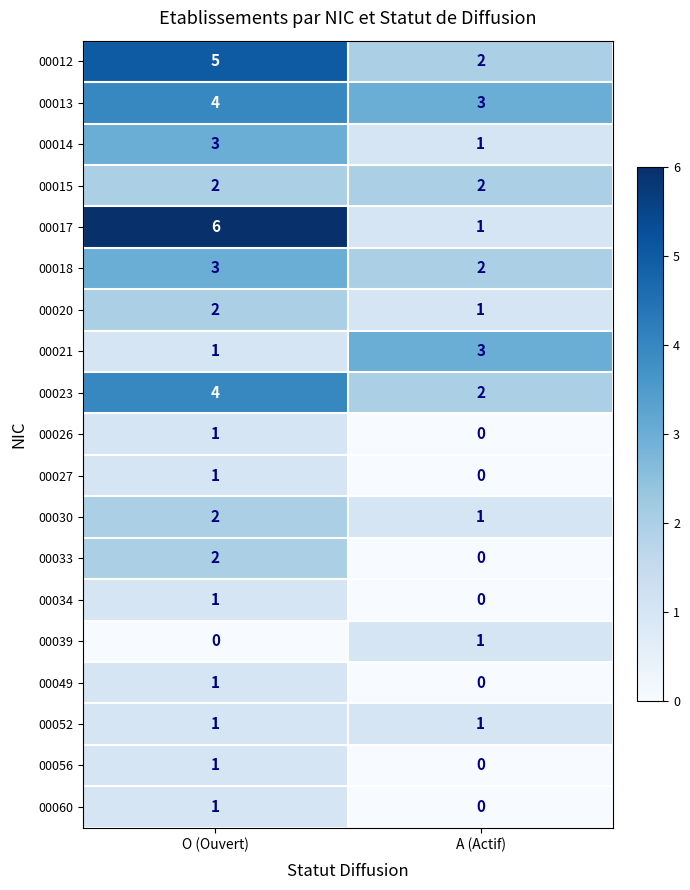

Between O (Ouvert) and A (Actif), which series saw the biggest shift?

00017